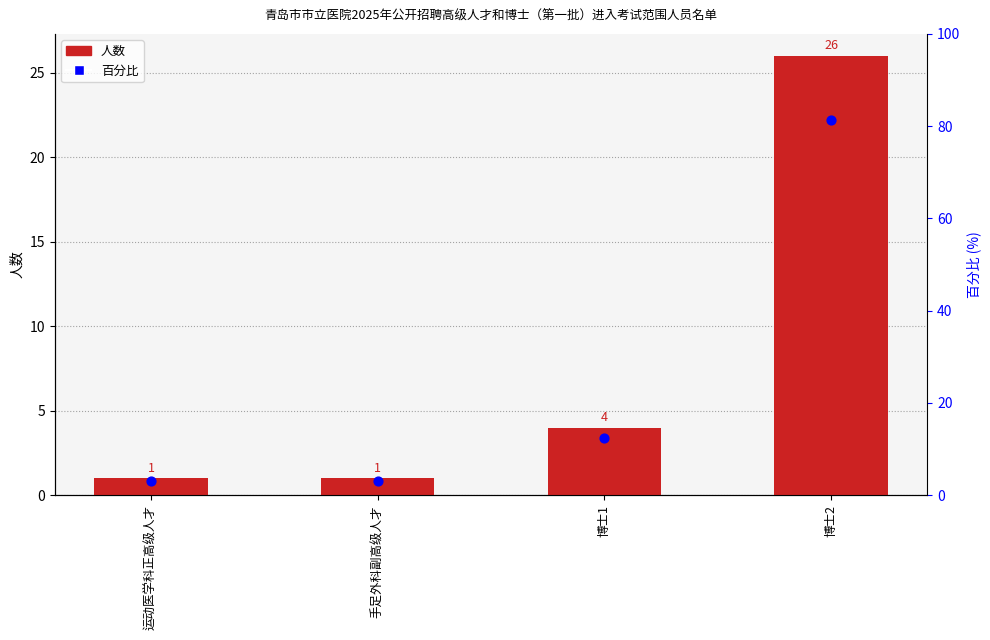

At which category is the sum across all series the highest?

博士2